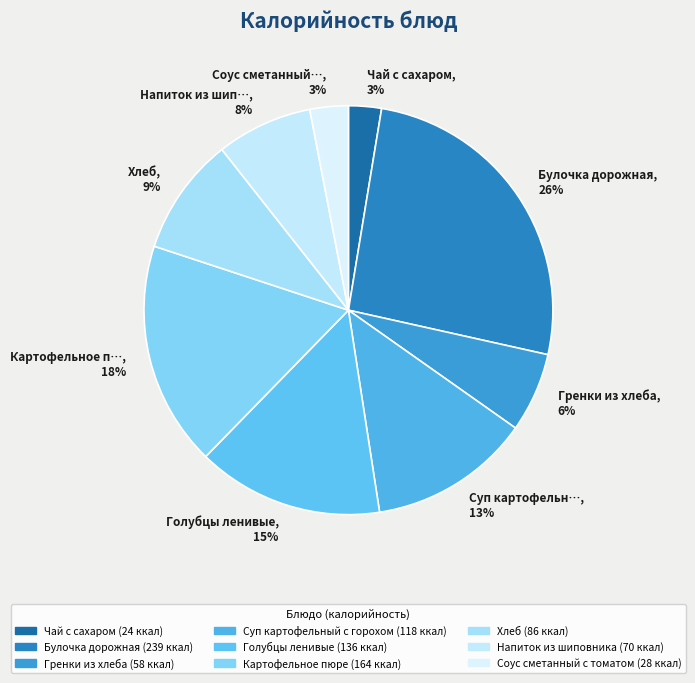

Which category has the smallest portion of the pie?

Чай с сахаром